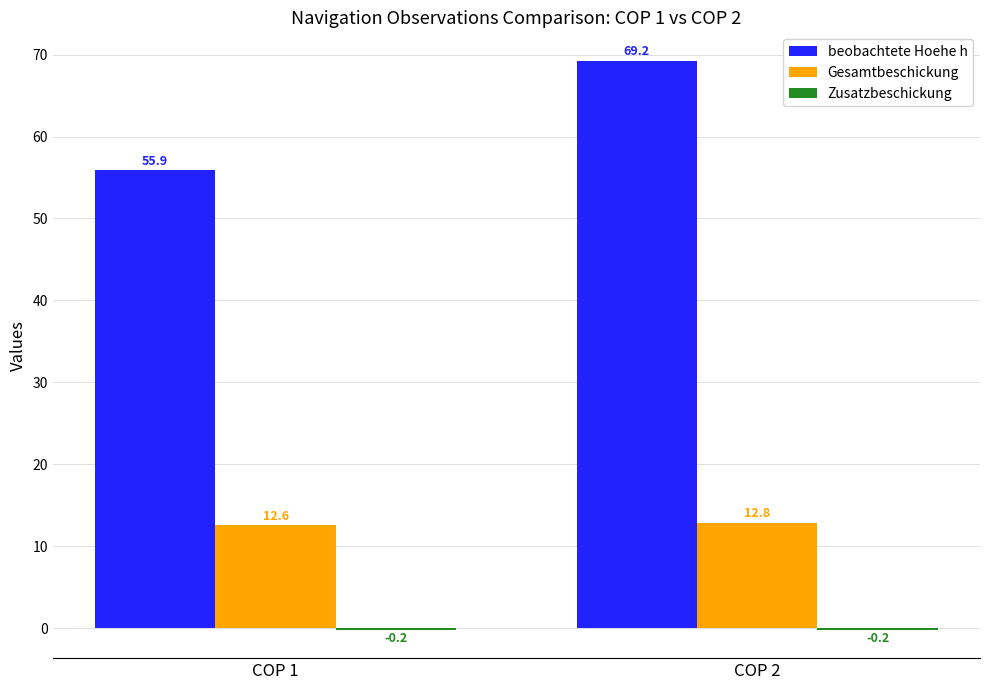

Between COP 1 and COP 2, which series saw the biggest shift?

beobachtete Hoehe h